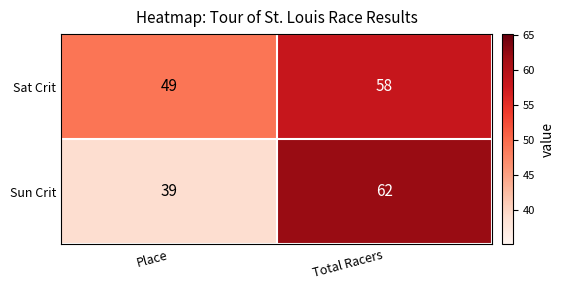

What is the sum of the Sun Crit values at Total Racers and Place?

101